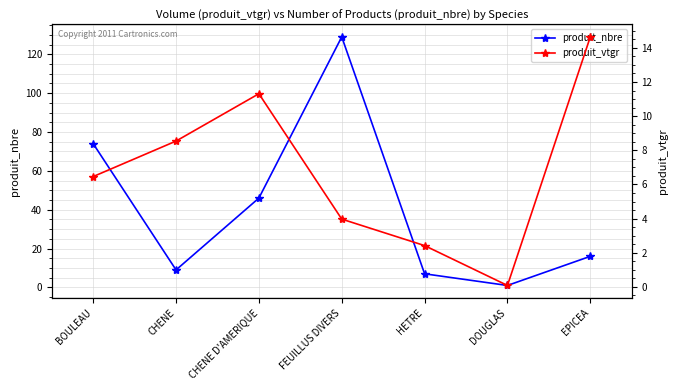

Where does the produit_vtgr series first go above 6?

BOULEAU